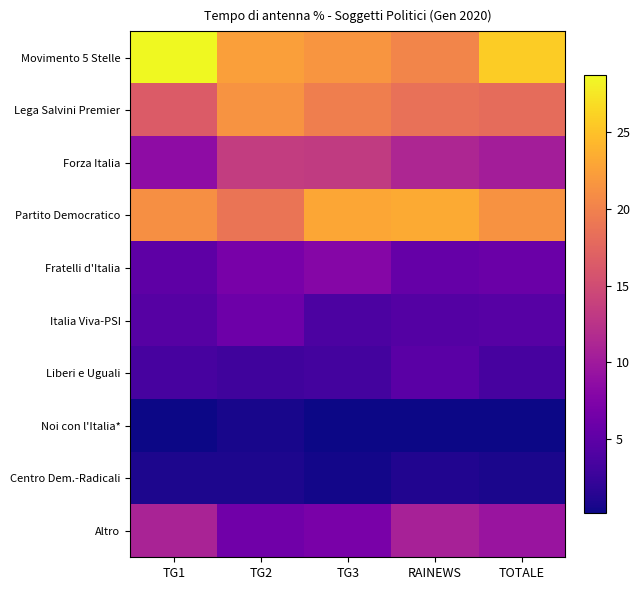

Between TG2 and TG3, which series saw the biggest shift?

Partito Democratico